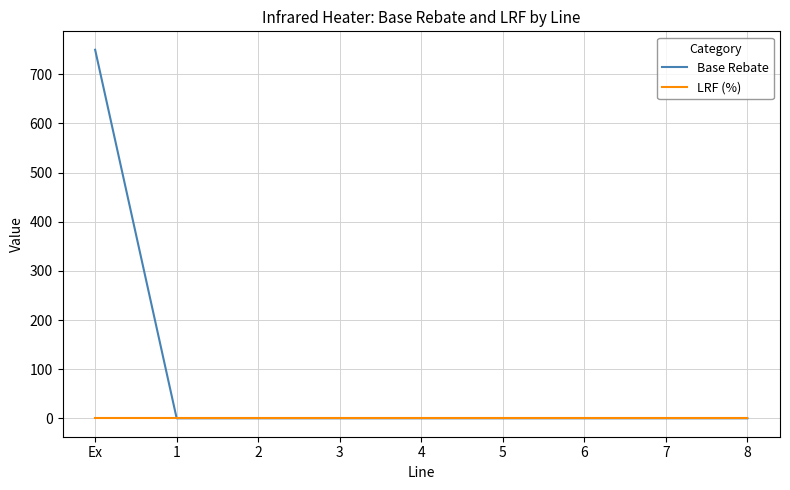

At which category is the sum across all series the highest?

Ex